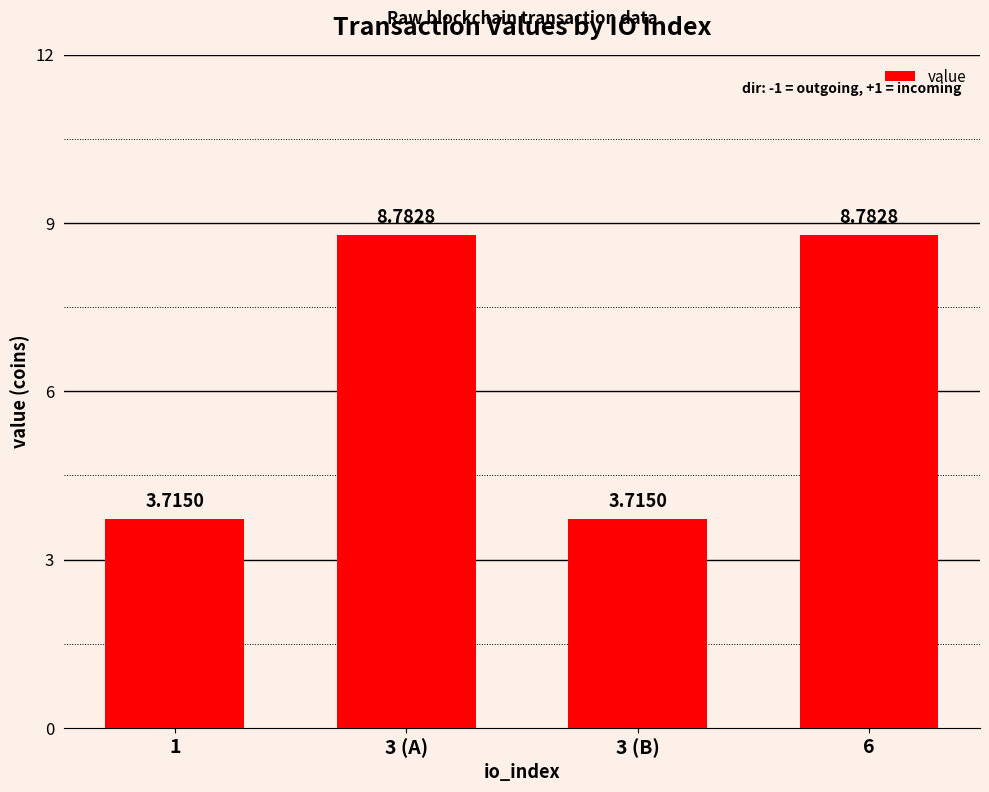

Reading left to right, transcribe all the data shown in this chart.

1=3.7	3 (A)=8.8	3 (B)=3.7	6=8.8